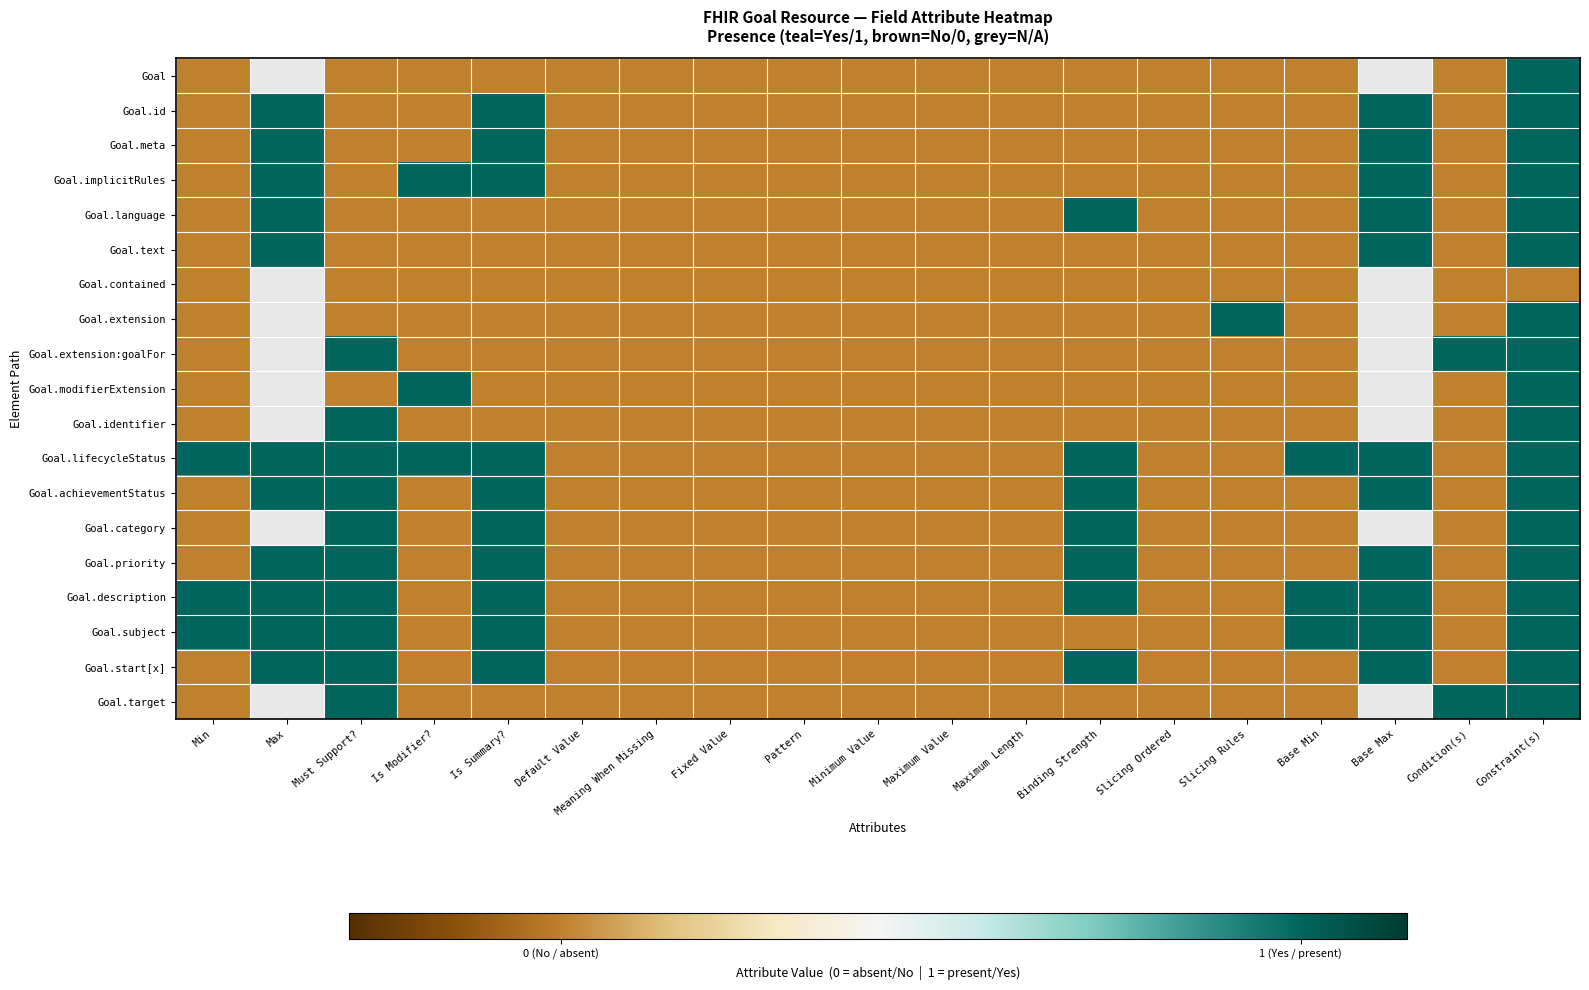

At which category does the chart reach its minimum across all series?

Min